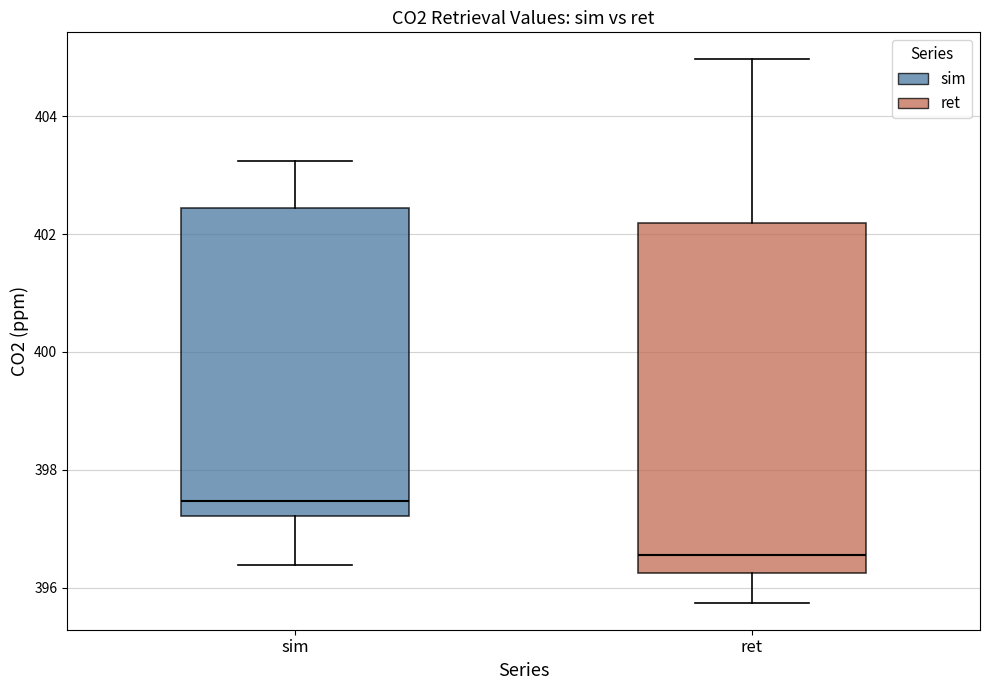

Which box has the highest median line?

sim